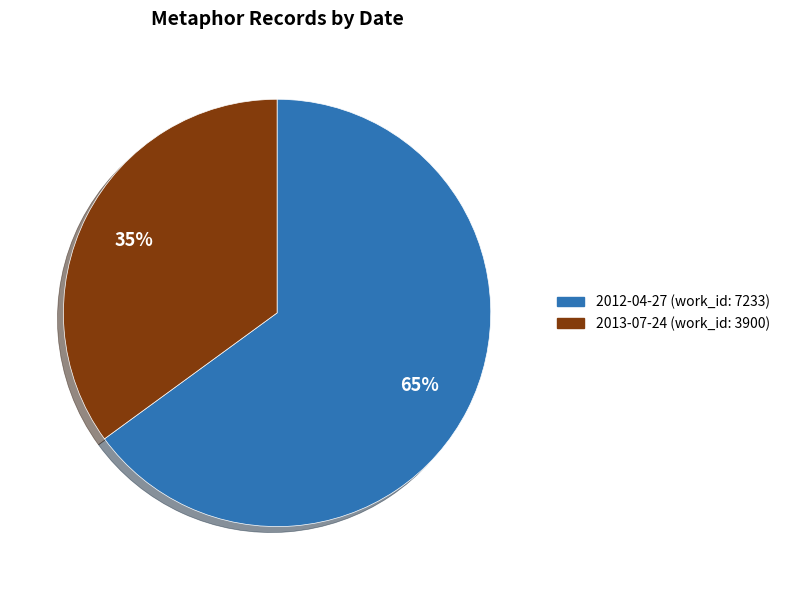

To the nearest percent, what portion does 2012-04-27 represent?

65%